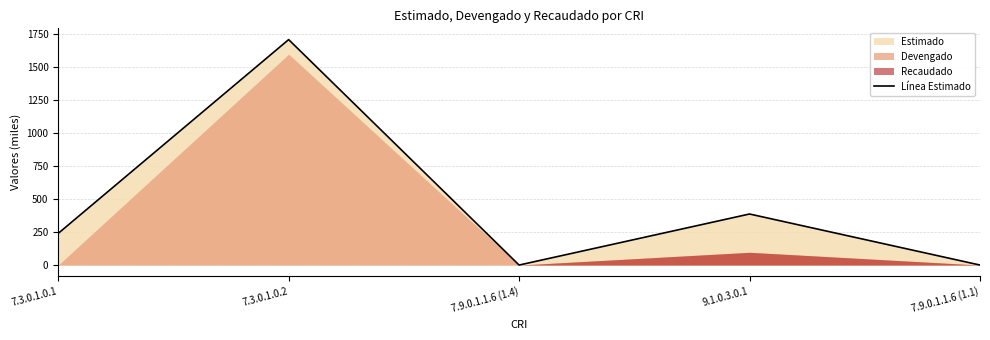

Between 7.9.0.1.1.6 (1.1) and 7.3.0.1.0.2, which is larger?

7.3.0.1.0.2